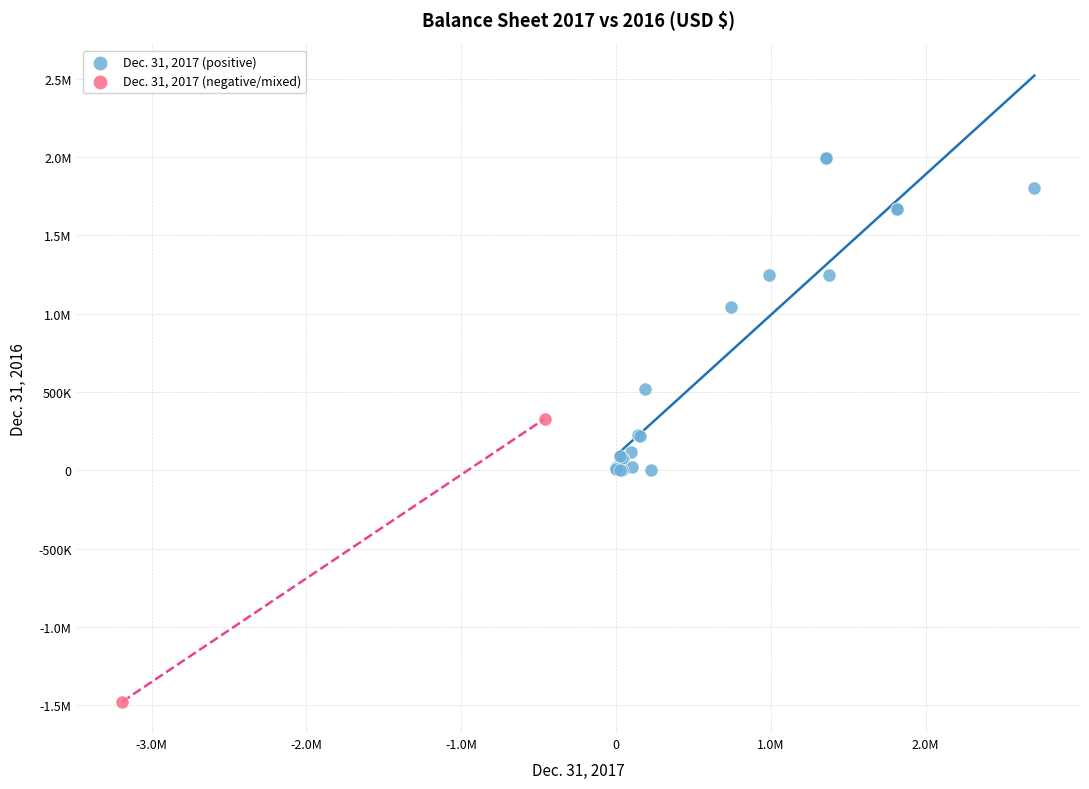

What are all the series names shown in the legend?

Dec. 31, 2017 (positive), Dec. 31, 2017 (negative/mixed)